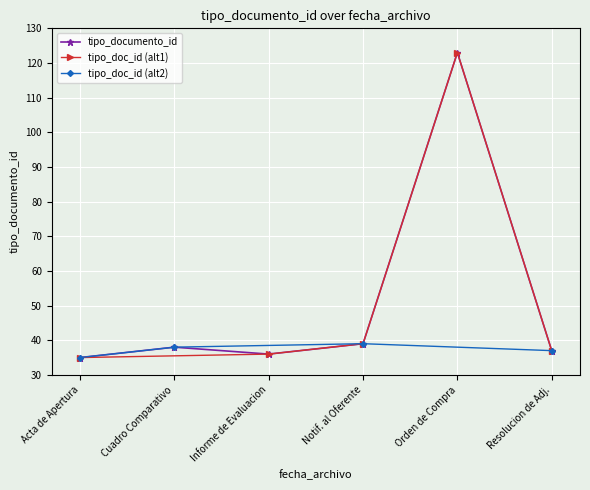

Is it true that tipo_documento_id equals 58 at Informe de Evaluacion?

False